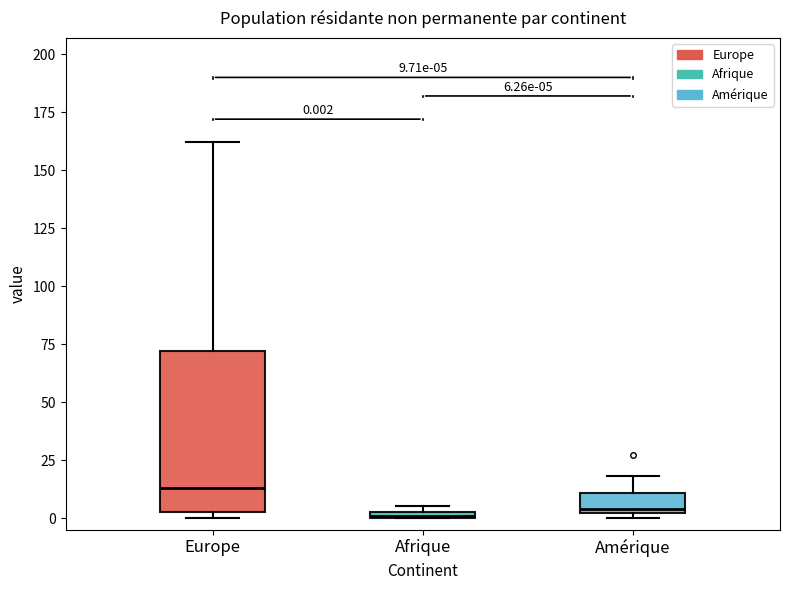

Which box is the tallest, from its lower edge to its upper edge?

Europe